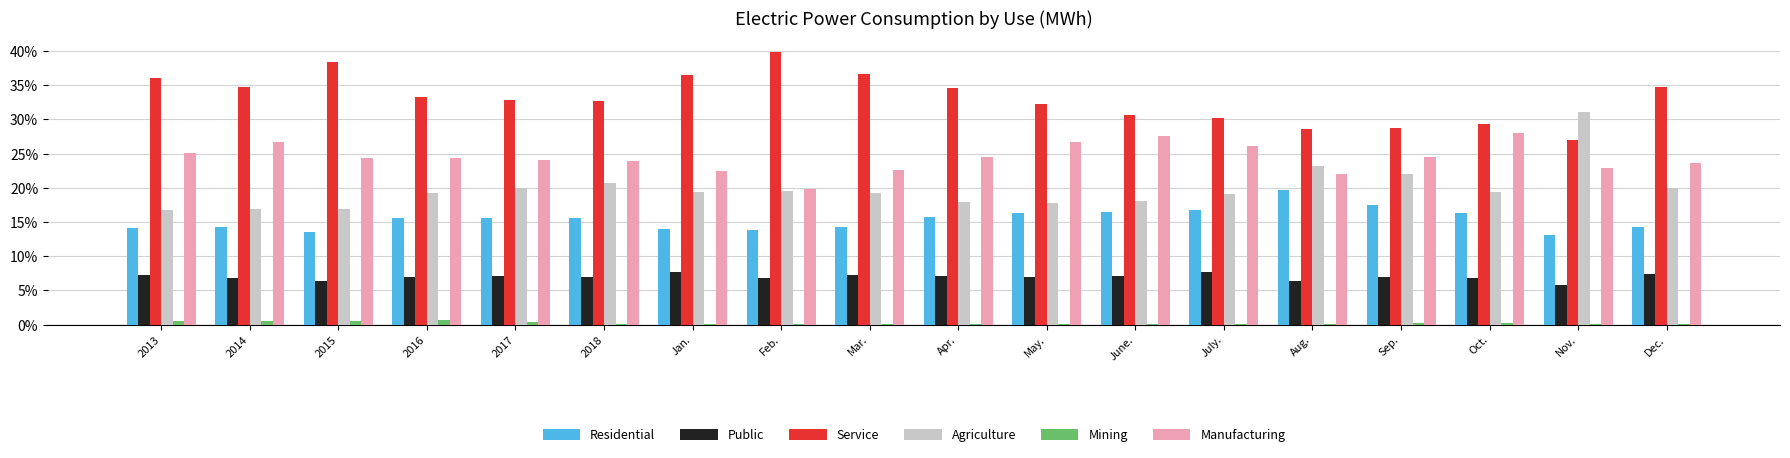

The Service series shows 6.9 at Sep.. True or false?

False